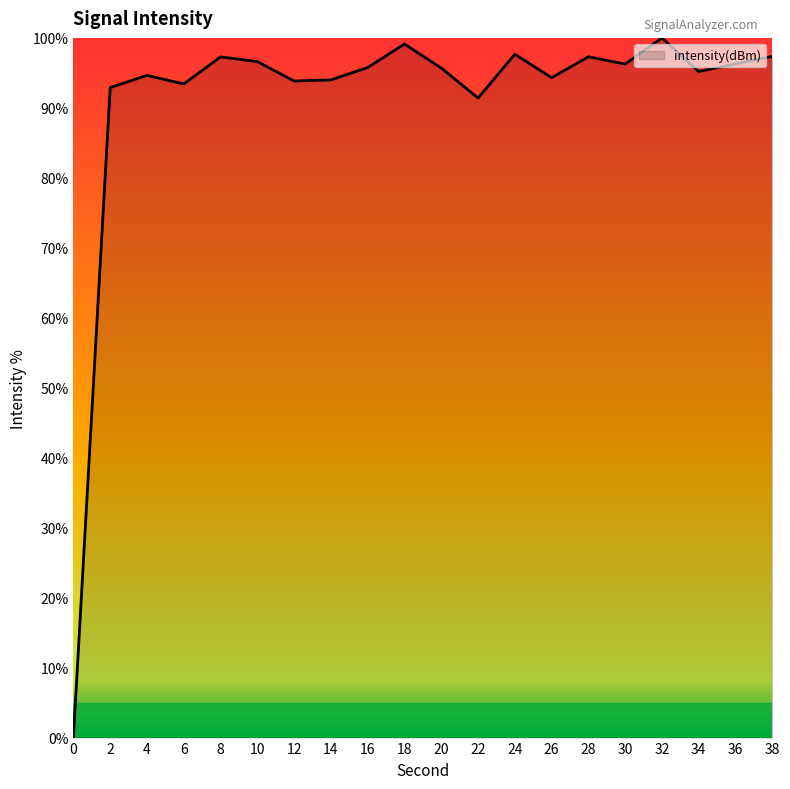

Does the chart have visible grid lines?

No